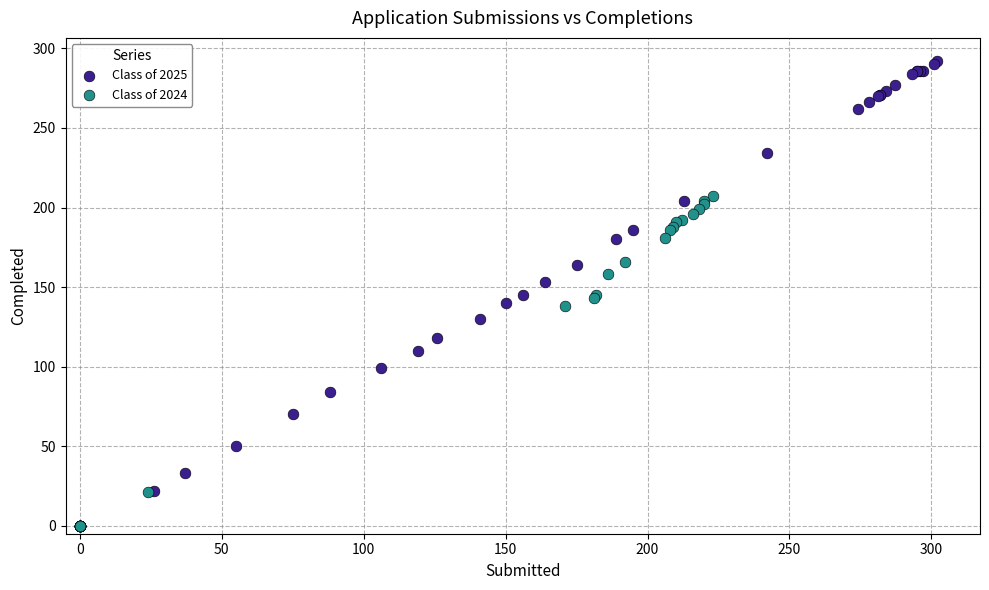

Which series reaches the minimum Y coordinate?

Class of 2024